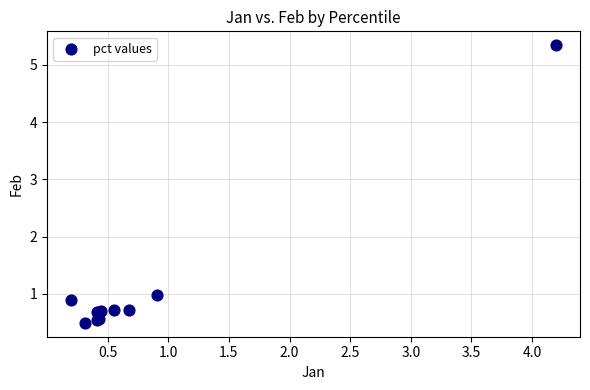

What Y value in the scatter plot is closest to 2?

1.0